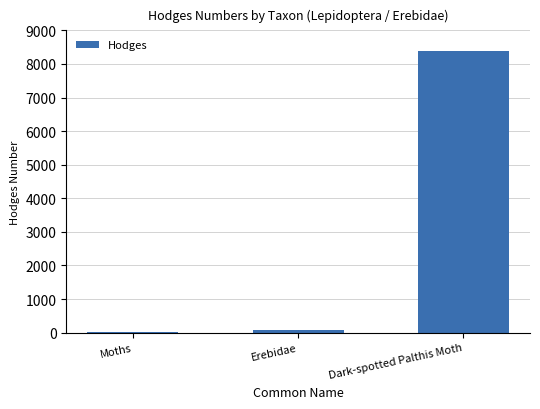

What is the difference between the values at Moths and Dark-spotted Palthis Moth?

8368.0